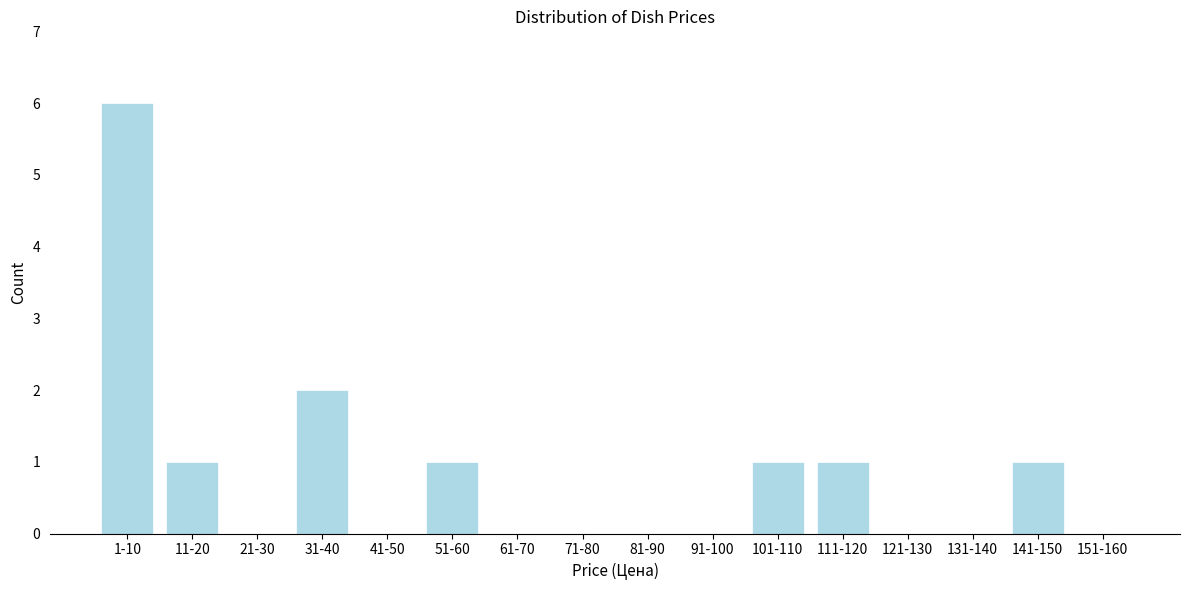

Reading left to right, what are all the values shown in this chart?

1-10=6	11-20=1	21-30=0	31-40=2	41-50=0	51-60=1	61-70=0	71-80=0	81-90=0	91-100=0	101-110=1	111-120=1	121-130=0	131-140=0	141-150=1	151-160=0